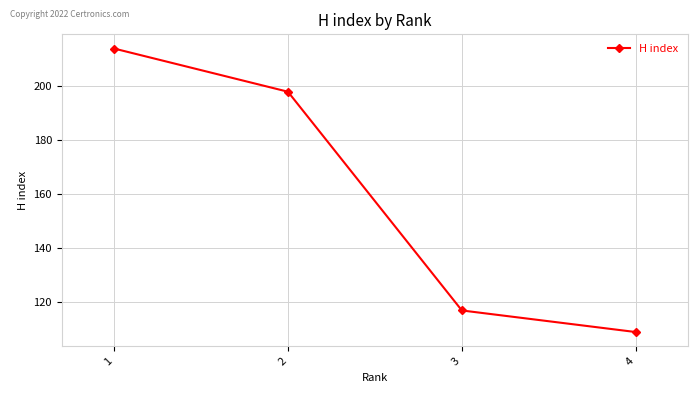

List the labels in order of value, smallest first.

4, 3, 2, 1